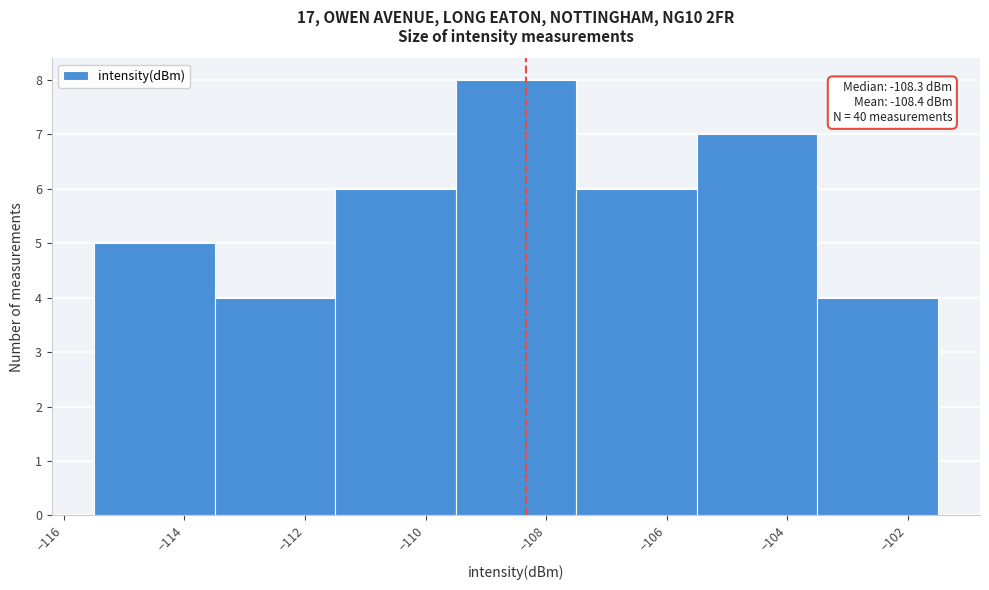

Which range on the x-axis has the tallest bar?

-109.5 to -107.5